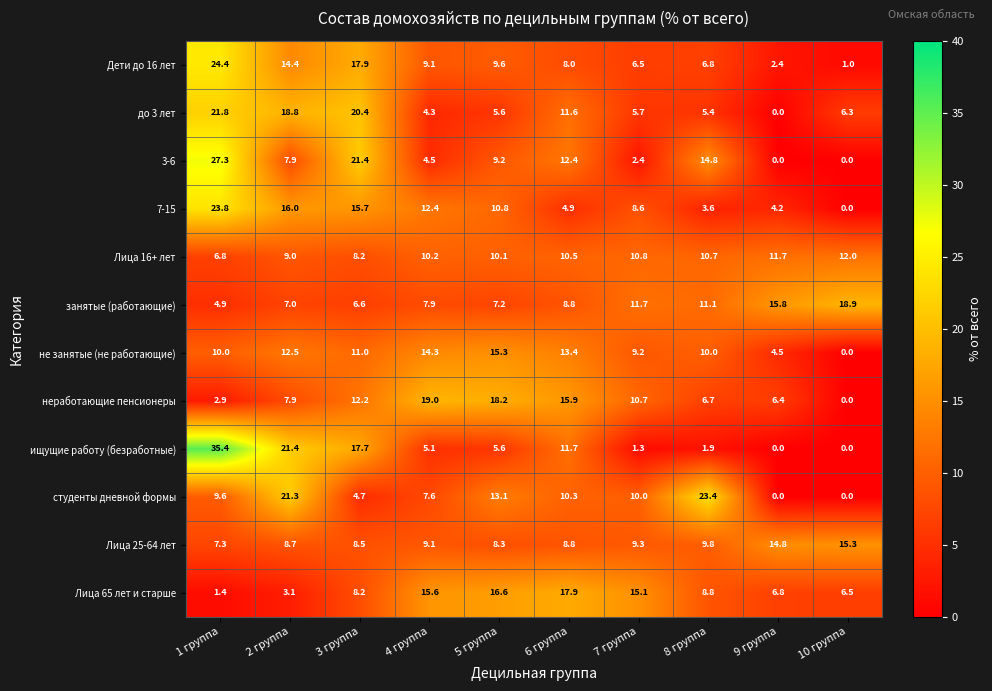

At how many categories does at least one series exceed 16?

8